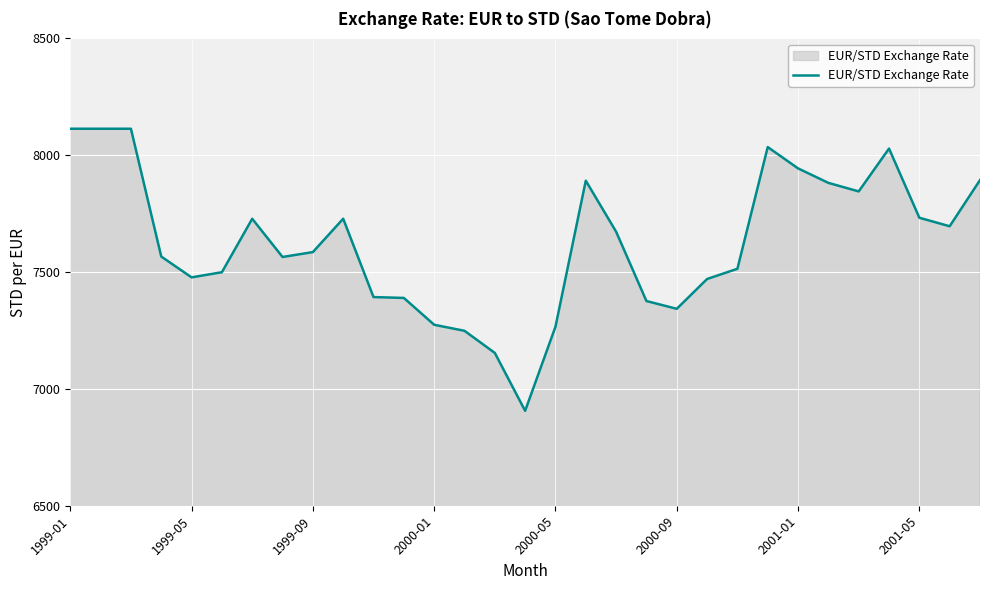

Does the chart have visible grid lines?

Yes